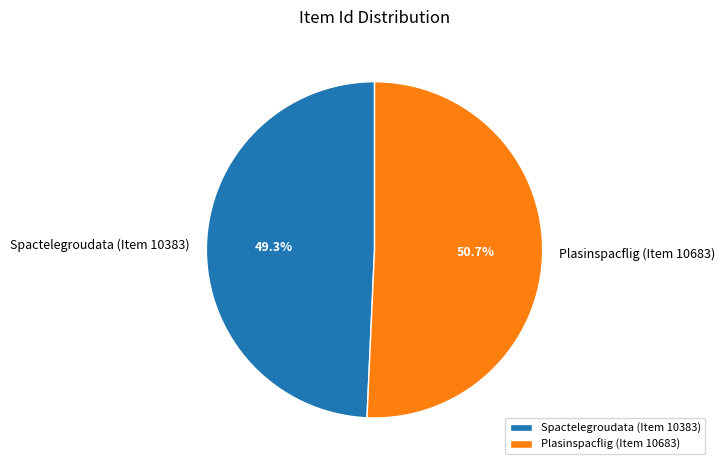

To the nearest percent, what percentage of the pie is Spactelegroudata (Item 10383)?

49%